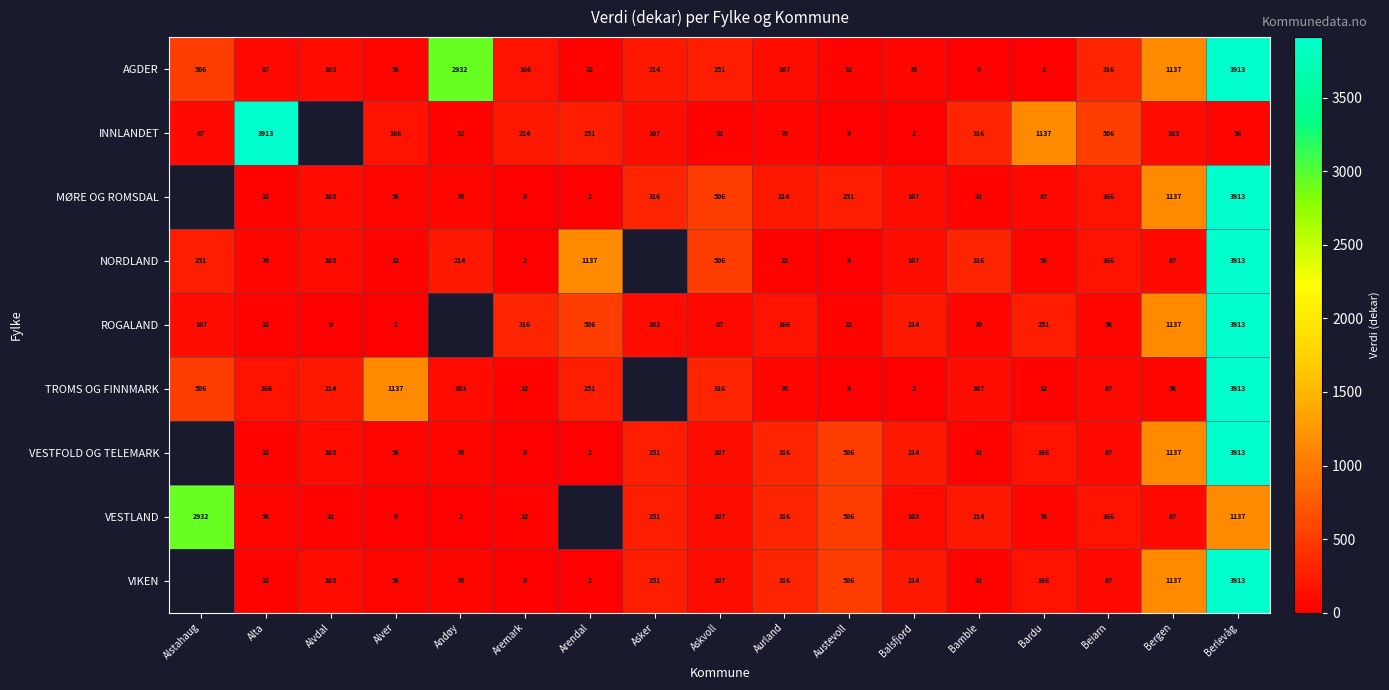

Where is AGDER nearest to the value 1957?

Bergen